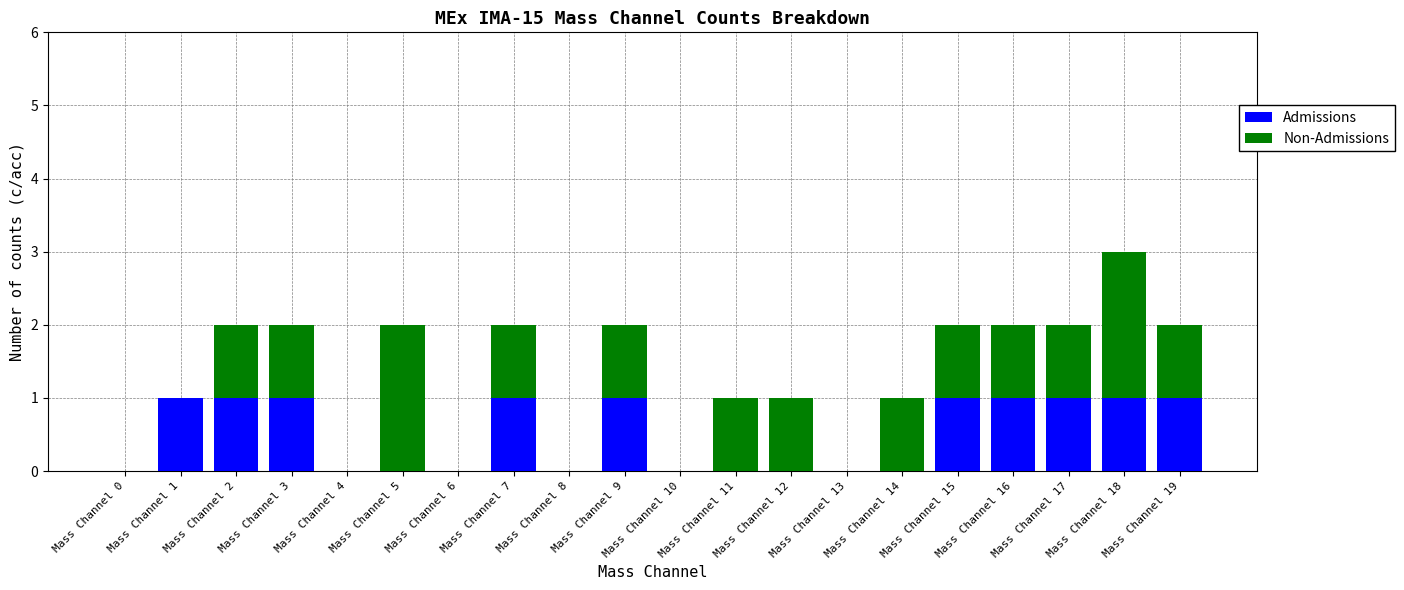

What is the sum of all Admissions values?

10